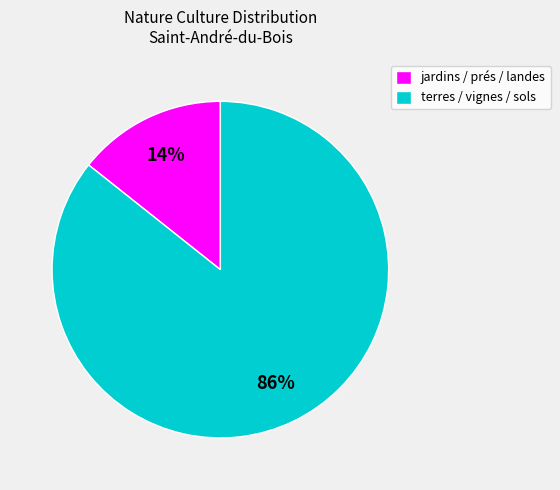

What is the largest slice in the pie chart?

terres / vignes / sols